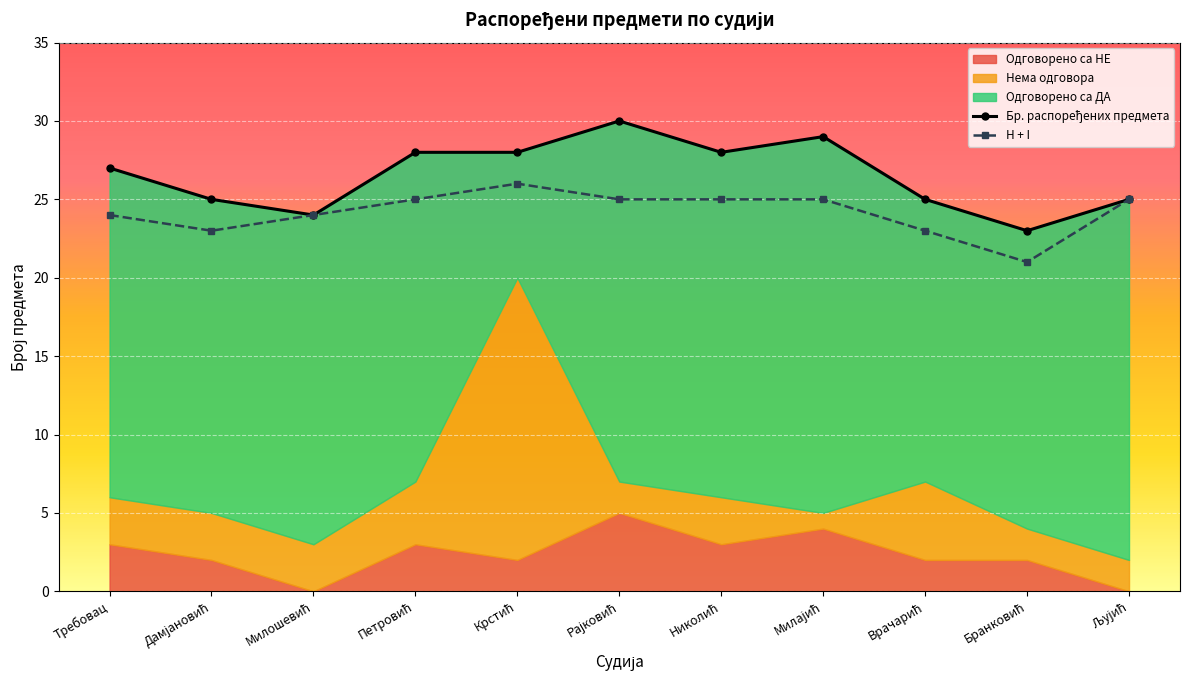

At how many categories does at least one series exceed 25?

6